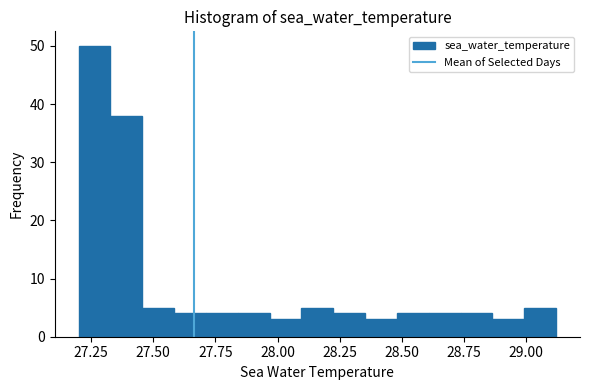

Read against the x-axis, roughly where is the centre of the tallest bar?

27.25